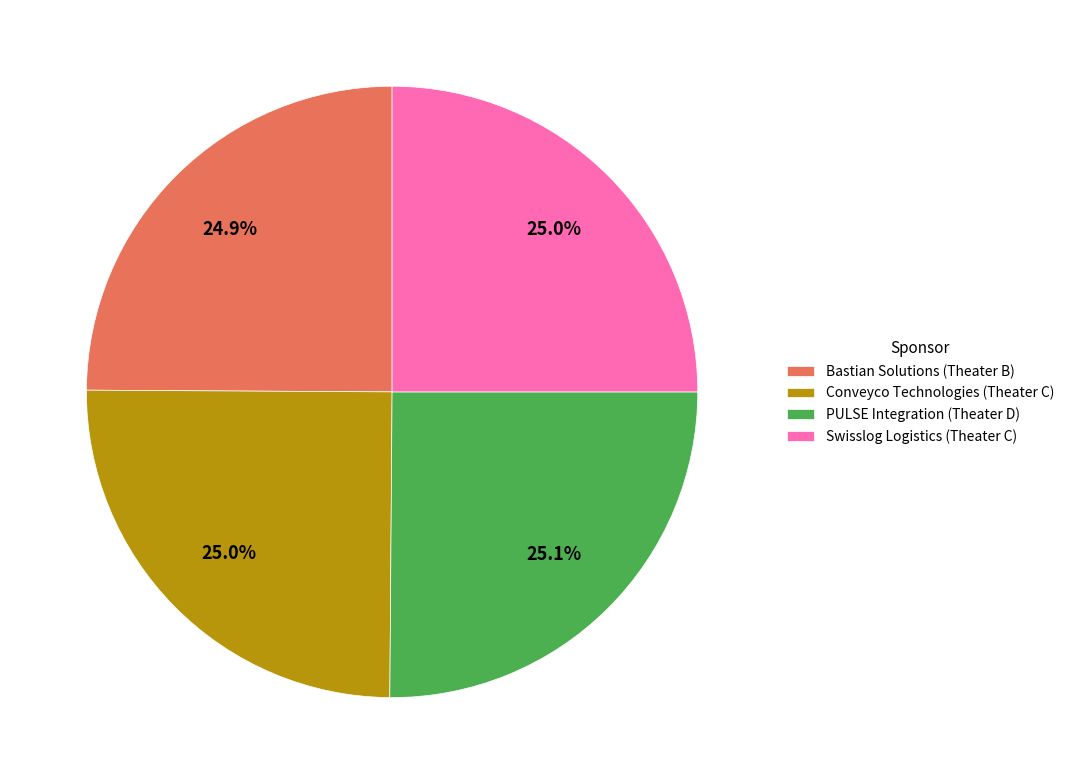

Do Bastian Solutions (Theater B) and Swisslog Logistics (Theater C) together represent more than half of the pie?

No